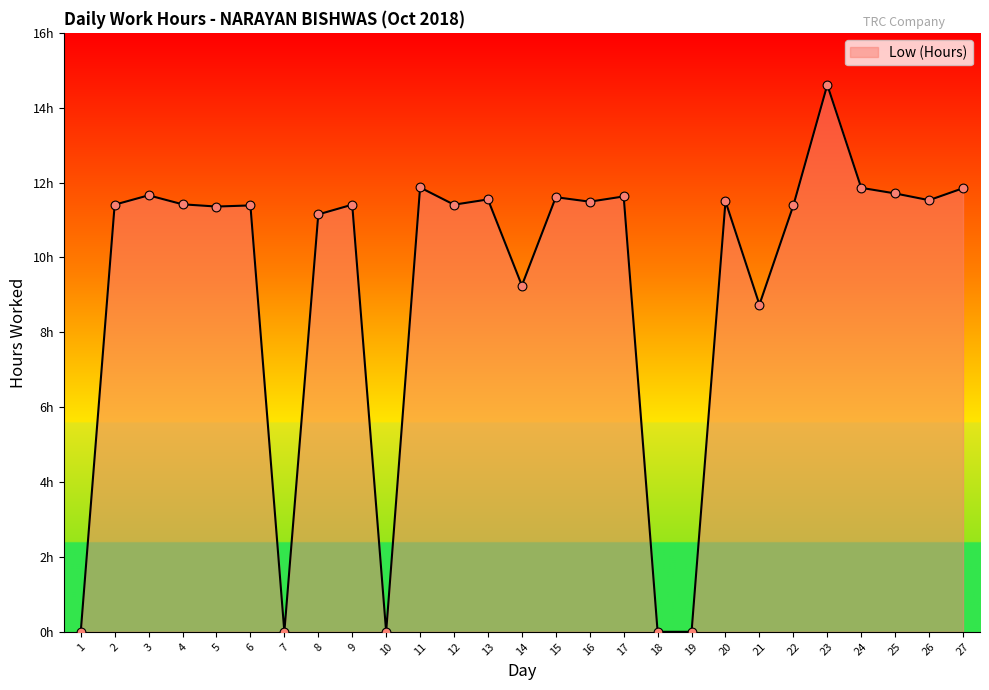

Approximately how many times larger is the value at 24 compared to 16?

1.0